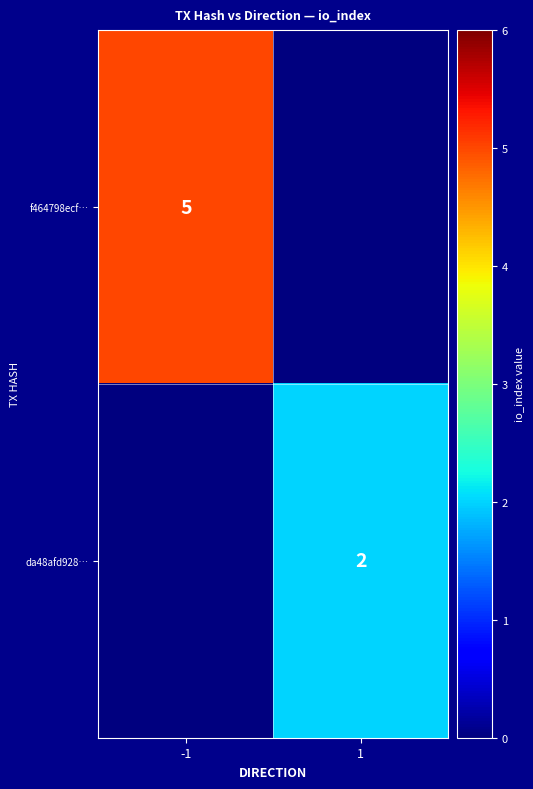

Is it true that f464798ecf… equals 5 at -1?

True